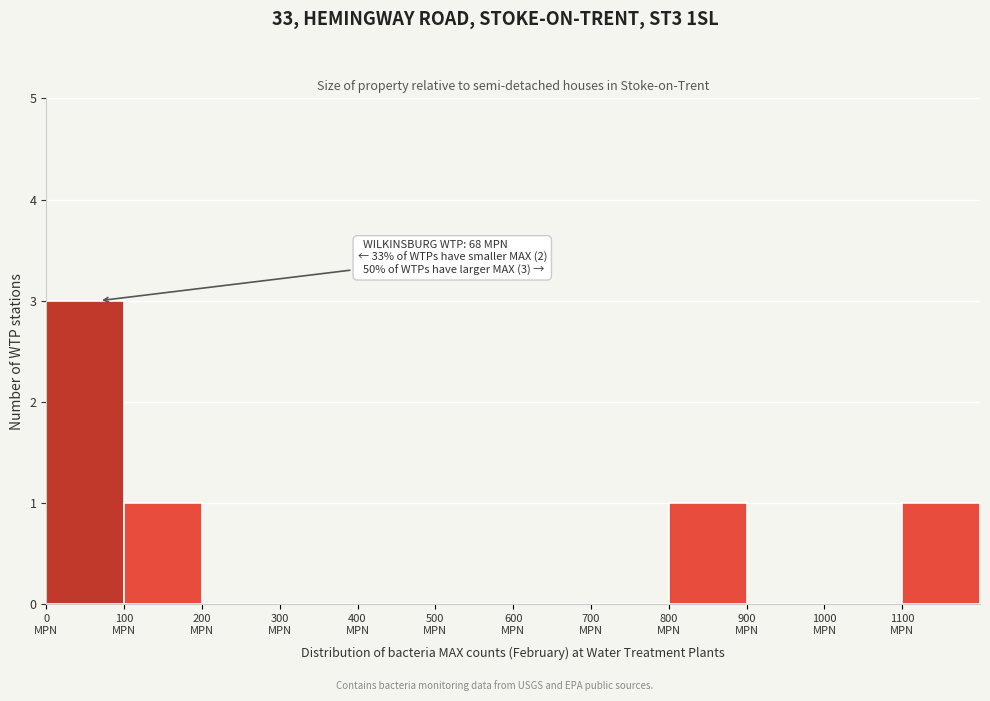

Which range on the x-axis has the tallest bar?

0 to 100